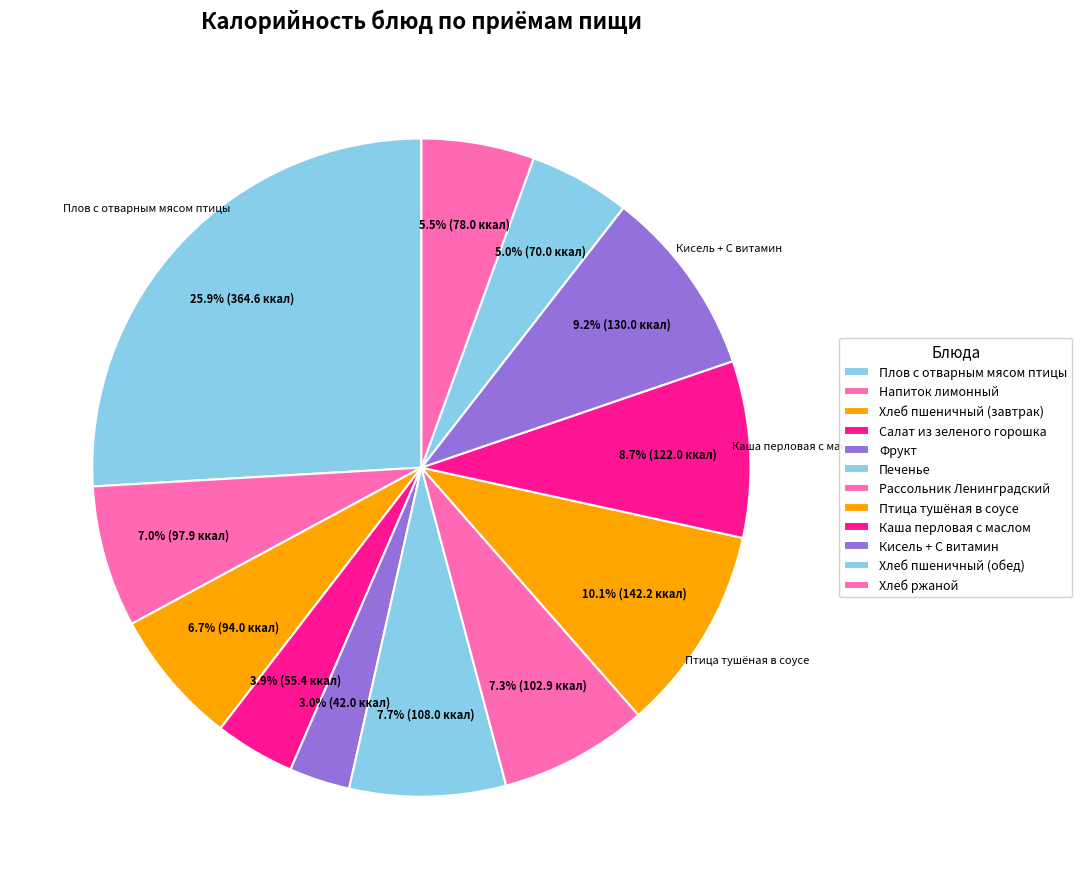

Which has a higher value, Хлеб пшеничный (завтрак) or Салат из зеленого горошка?

Хлеб пшеничный (завтрак)